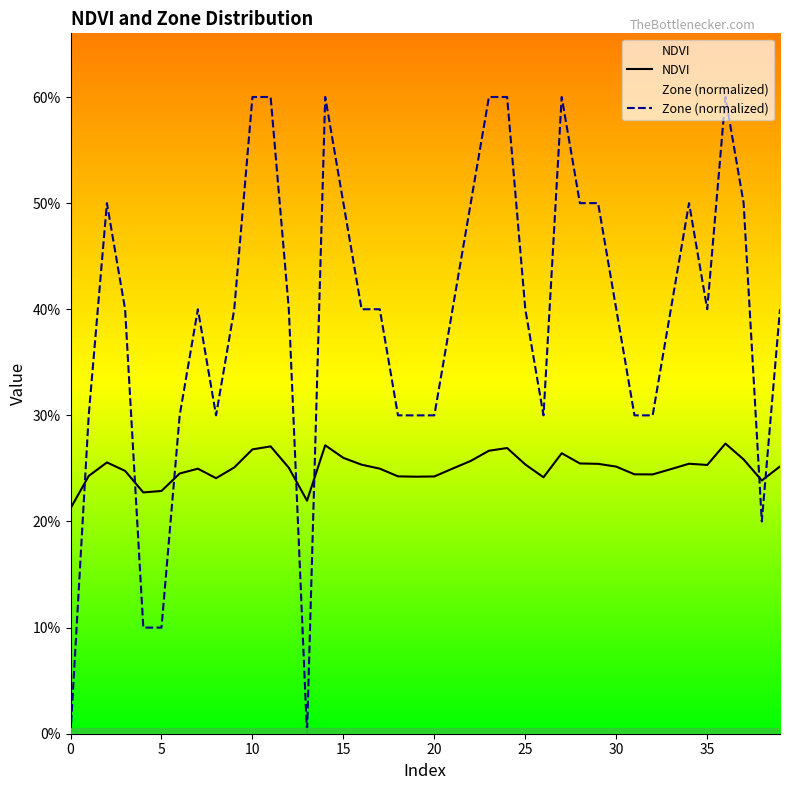

What is the difference between the maximum and minimum values in the Zone (normalized) series?

0.6